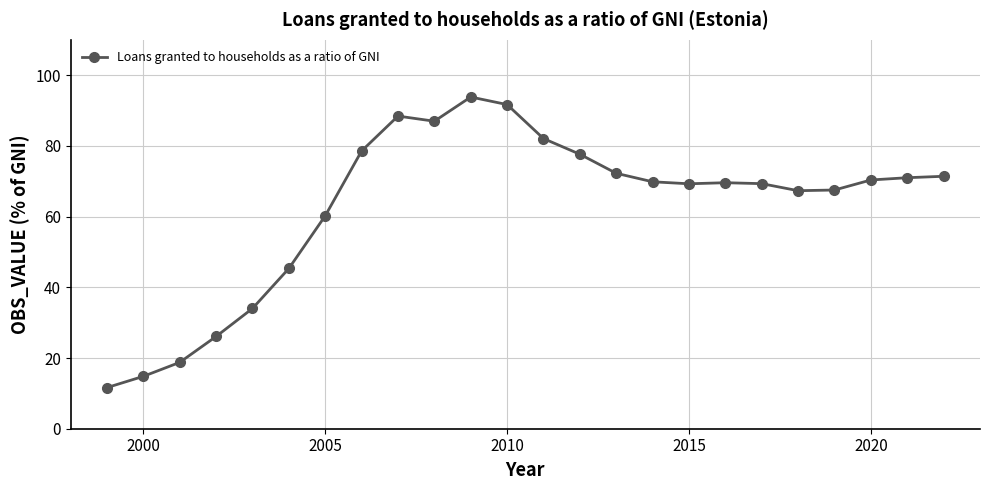

What is the value of the 20th point from the left?

67.3